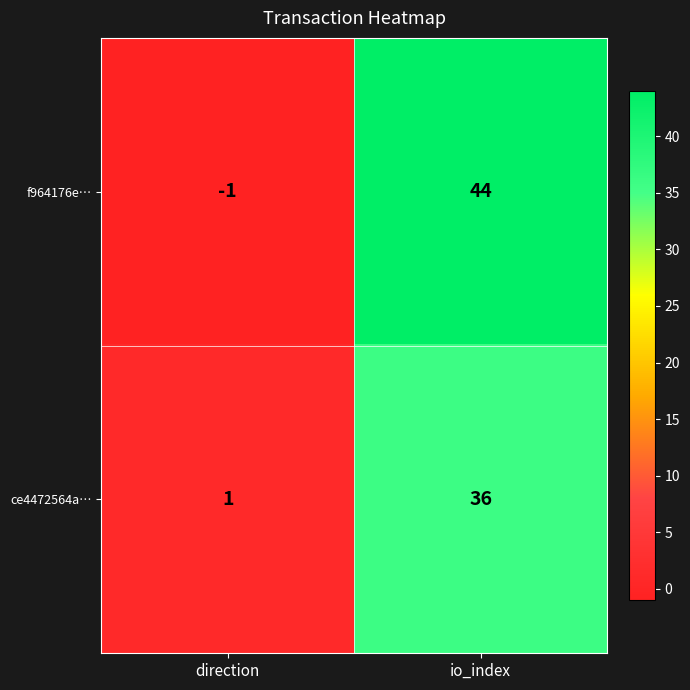

Rank the series at direction from lowest to highest value.

f964176e…, ce4472564a…